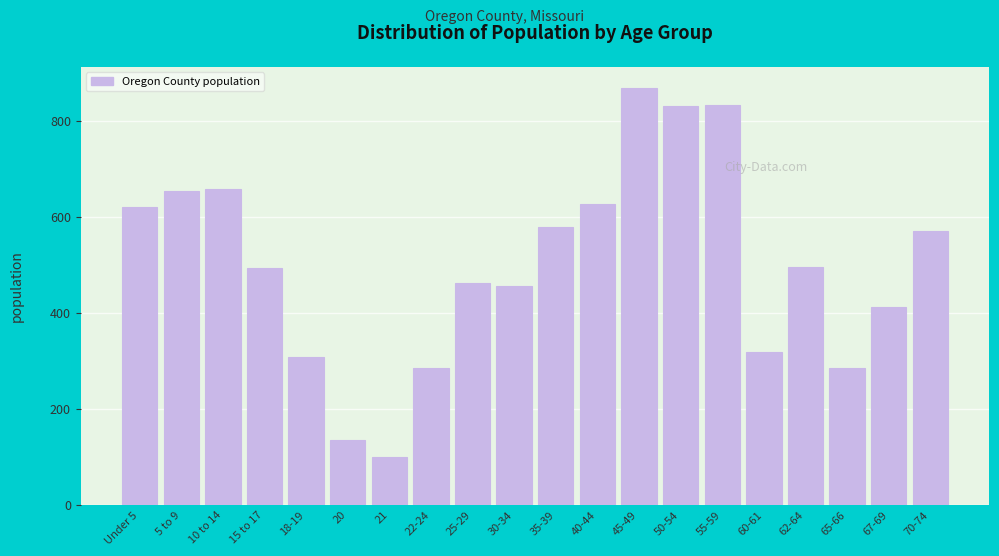

Between 65-66 and 30-34, which is larger?

30-34